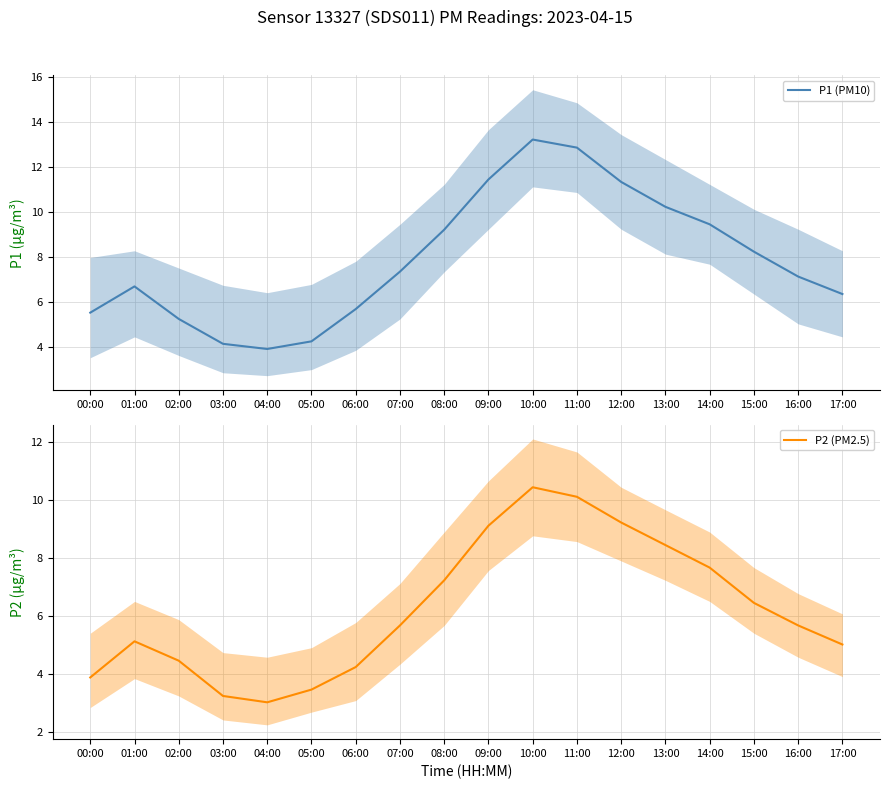

At which category does the chart reach its minimum across all series?

04:00